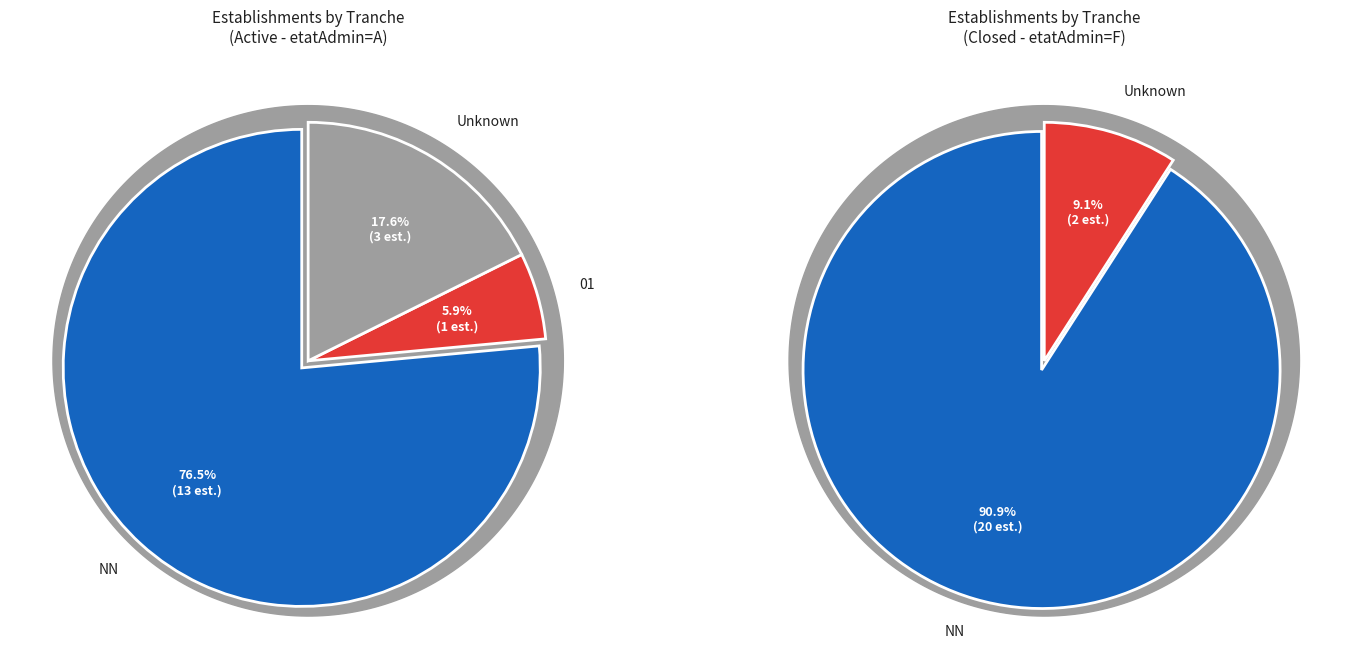

Is NN the majority of the pie?

Yes